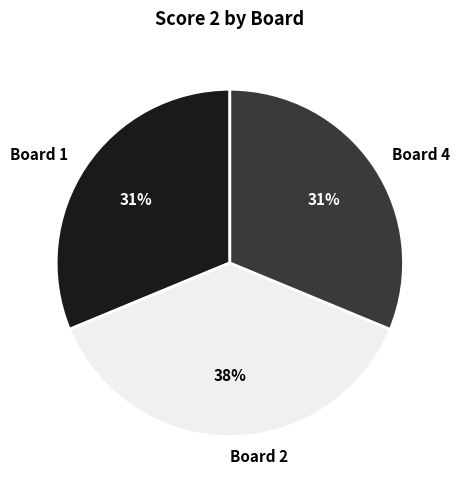

Does Board 4 represent more than half of the total?

No